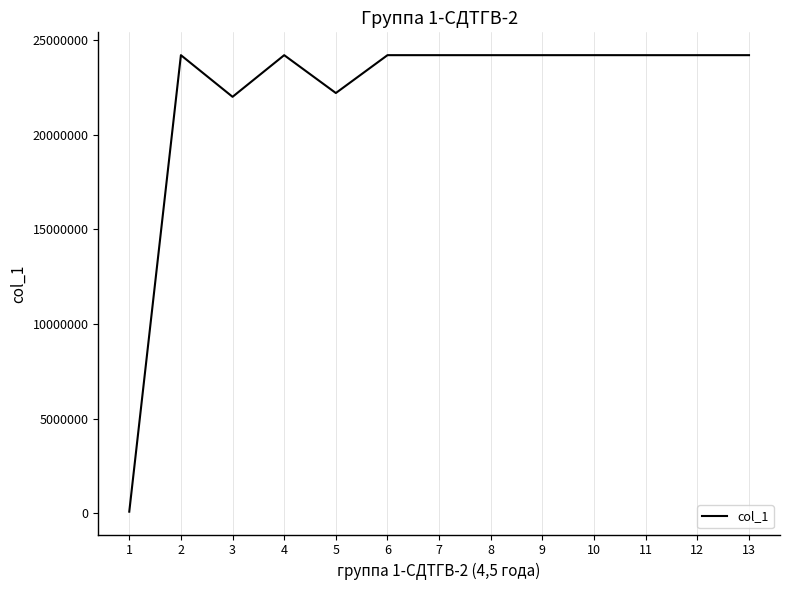

What is the maximum value shown in the chart?

24200726